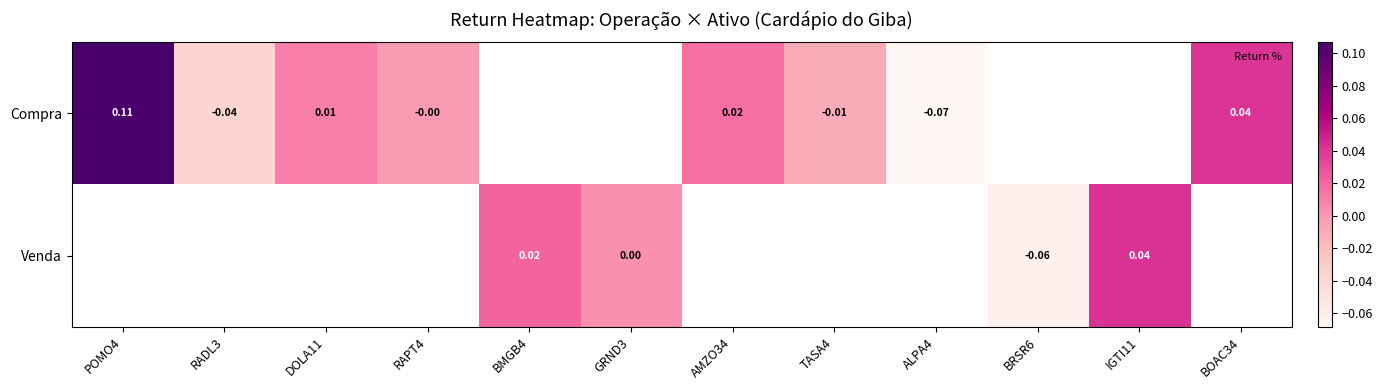

At which label does Compra reach its minimum?

ALPA4